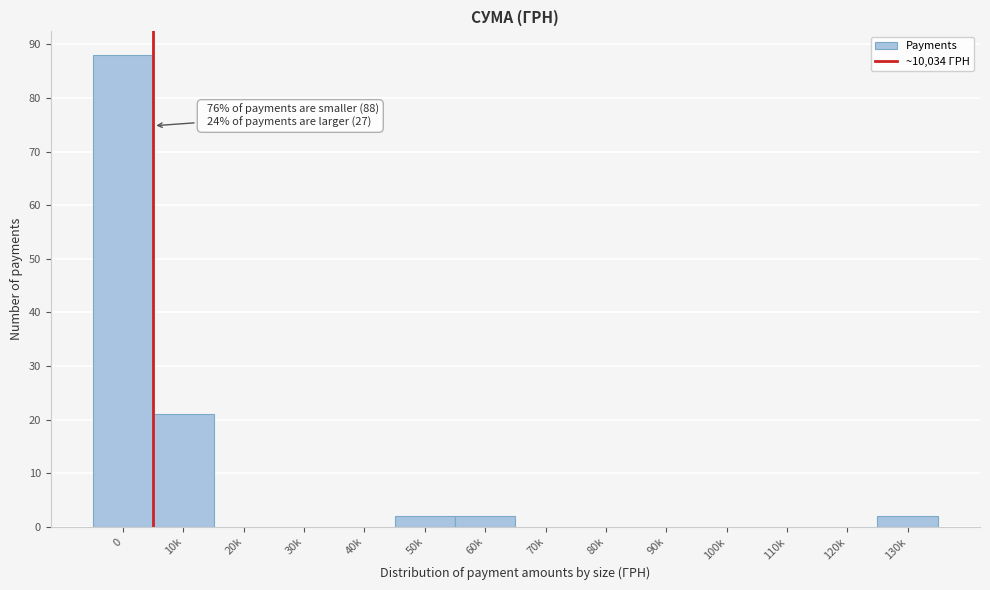

Reading left to right, extract all data points from this chart.

0=88	10k=21	20k=0	30k=0	40k=0	50k=2	60k=2	70k=0	80k=0	90k=0	100k=0	110k=0	120k=0	130k=2